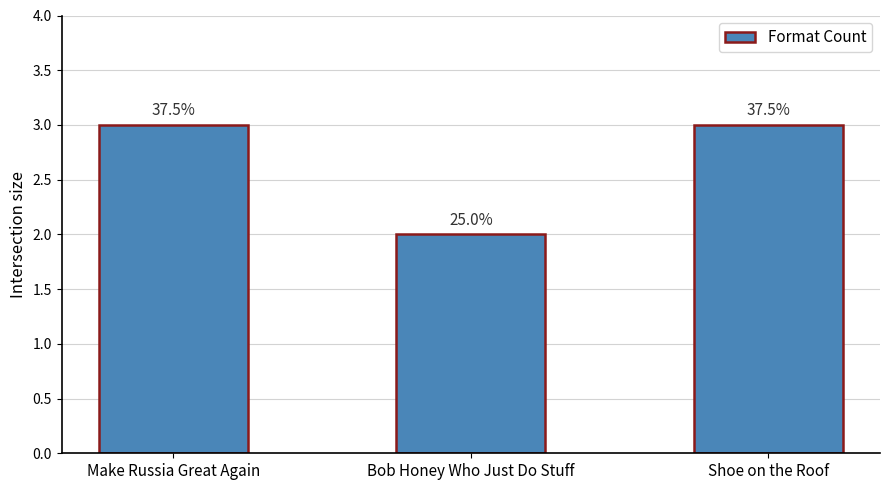

What is the sum of the values at Make Russia Great Again and Bob Honey Who Just Do Stuff?

5